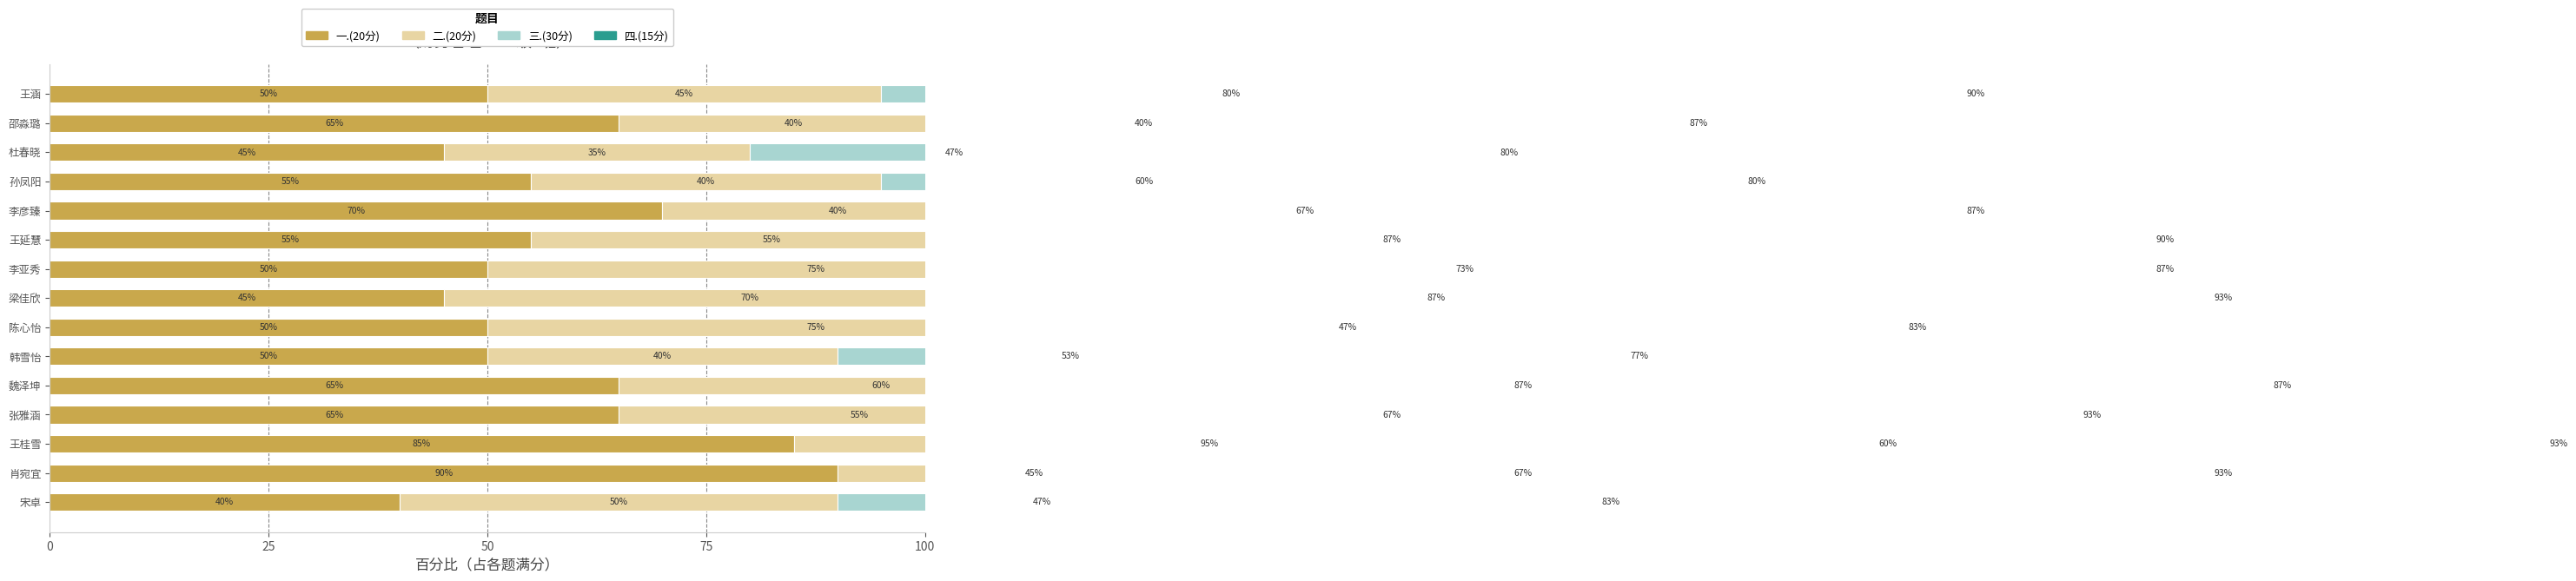

What is the difference between the 二.(20分) values at 张雅涵 and 韩雪怡?

15.0